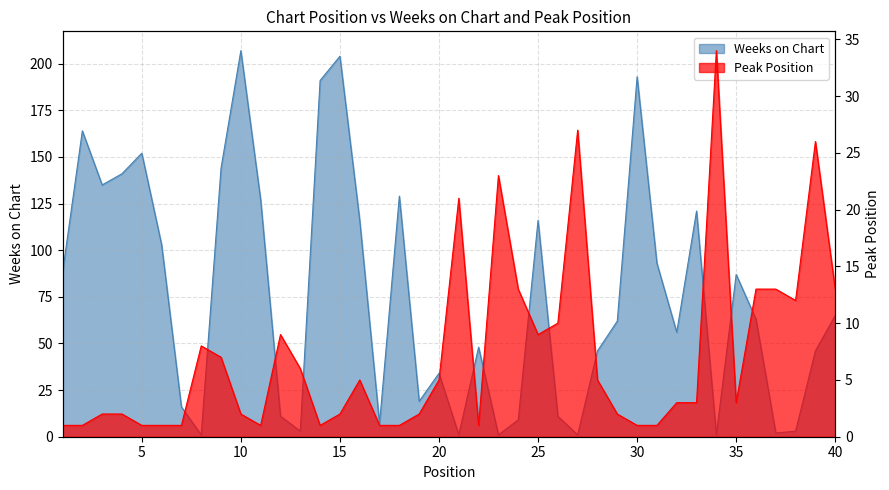

What are all the series names shown in the legend?

Weeks on Chart, Peak Position